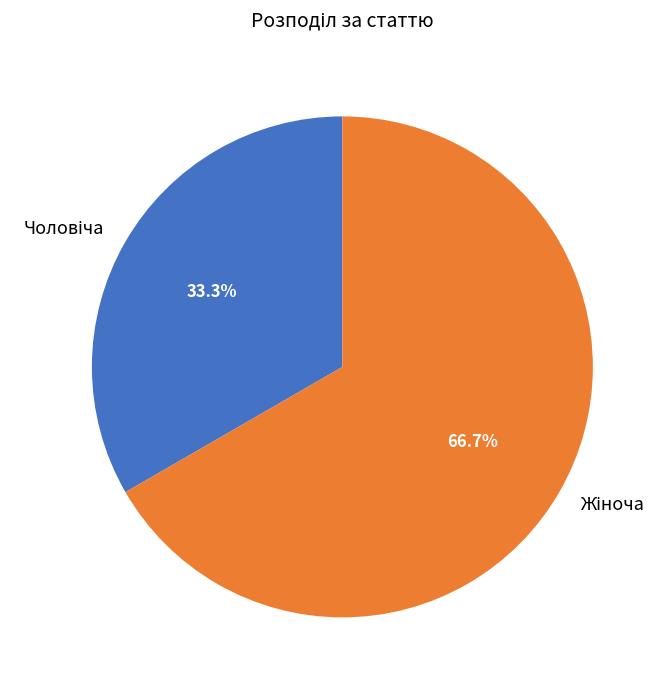

Does any single category account for the majority?

Yes